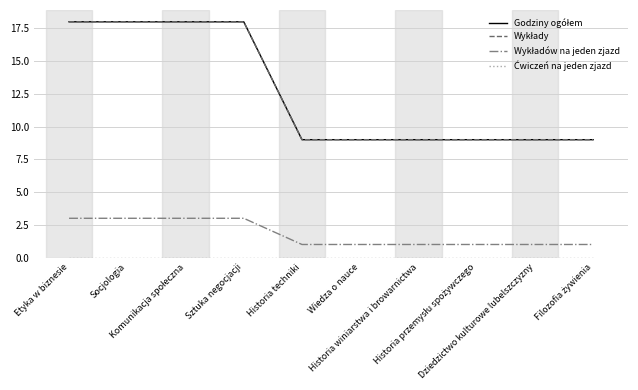

Rank the categories by Godziny ogółem value from lowest to highest.

Historia techniki, Wiedza o nauce, Historia winiarstwa i browarnictwa, Historia przemysłu spożywczego, Dziedzictwo kulturowe lubelszczyzny, Filozofia żywienia, Etyka w biznesie, Socjologia, Komunikacja społeczna, Sztuka negocjacji